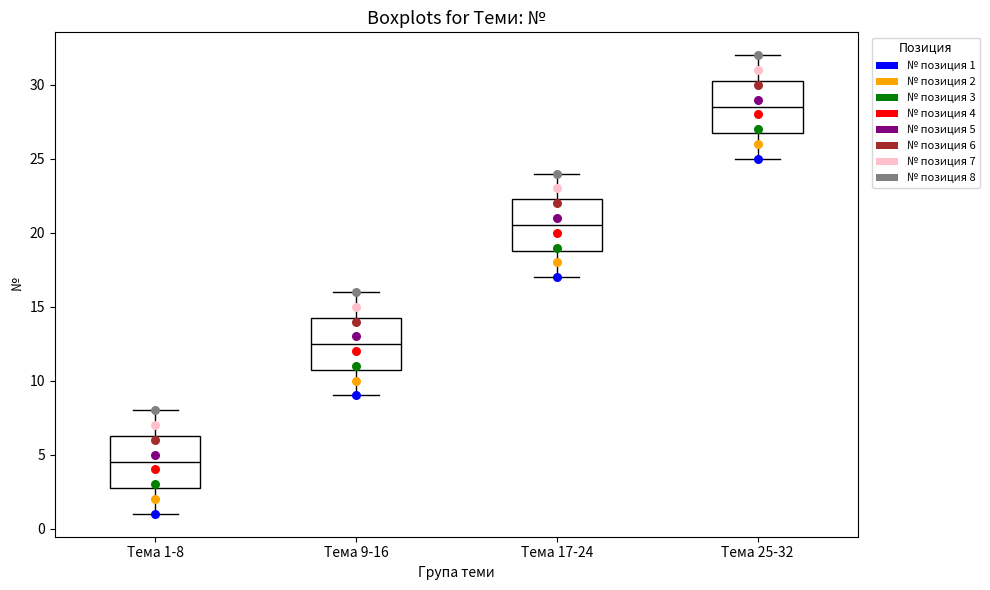

Reading left to right, read every box against the y-axis: the position of its median line, the range the box covers, and the ends of its whiskers. The values are not printed on the chart, so give them approximately, as read against the axis.

Тема 1-8: median 4.5, box 3.0 to 6.5, whiskers 1.0 to 8.0
Тема 9-16: median 12.5, box 11.0 to 14.5, whiskers 9.0 to 16.0
Тема 17-24: median 20.5, box 19.0 to 22.5, whiskers 17.0 to 24.0
Тема 25-32: median 28.5, box 27.0 to 30.5, whiskers 25.0 to 32.0